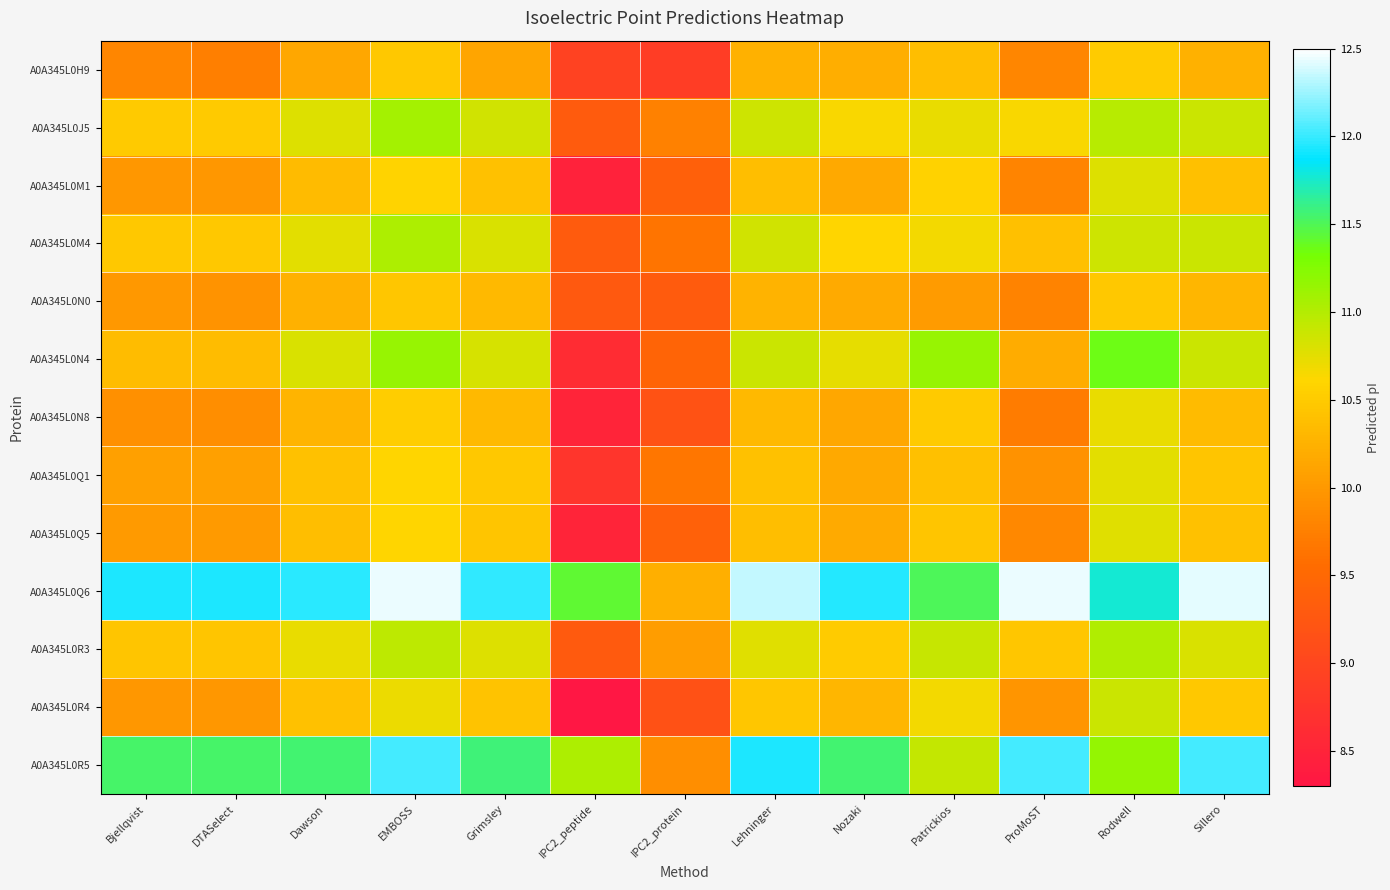

Reading right to left, extract all data points from this chart.

A0A345L0H9: Sillero=10.2	Rodwell=10.5	ProMoST=9.8	Patrickios=10.4	Nozaki=10.2	Lehninger=10.2	IPC2_protein=8.9	IPC2_peptide=8.9	Grimsley=10.1	EMBOSS=10.5	Dawson=10.1	DTASelect=9.8	Bjellqvist=9.8
A0A345L0J5: Sillero=10.9	Rodwell=11.0	ProMoST=10.6	Patrickios=10.7	Nozaki=10.6	Lehninger=10.9	IPC2_protein=9.8	IPC2_peptide=9.3	Grimsley=10.8	EMBOSS=11.1	Dawson=10.8	DTASelect=10.5	Bjellqvist=10.5
A0A345L0M1: Sillero=10.4	Rodwell=10.8	ProMoST=9.8	Patrickios=10.6	Nozaki=10.2	Lehninger=10.4	IPC2_protein=9.4	IPC2_peptide=8.5	Grimsley=10.4	EMBOSS=10.6	Dawson=10.3	DTASelect=10.0	Bjellqvist=10.0
A0A345L0M4: Sillero=10.9	Rodwell=10.9	ProMoST=10.4	Patrickios=10.7	Nozaki=10.6	Lehninger=10.8	IPC2_protein=9.6	IPC2_peptide=9.3	Grimsley=10.8	EMBOSS=11.0	Dawson=10.7	DTASelect=10.5	Bjellqvist=10.5
A0A345L0N0: Sillero=10.3	Rodwell=10.5	ProMoST=9.8	Patrickios=10.0	Nozaki=10.2	Lehninger=10.3	IPC2_protein=9.3	IPC2_peptide=9.3	Grimsley=10.3	EMBOSS=10.5	Dawson=10.2	DTASelect=10.0	Bjellqvist=10.0
A0A345L0N4: Sillero=10.9	Rodwell=11.4	ProMoST=10.2	Patrickios=11.1	Nozaki=10.7	Lehninger=10.9	IPC2_protein=9.4	IPC2_peptide=8.6	Grimsley=10.8	EMBOSS=11.1	Dawson=10.8	DTASelect=10.4	Bjellqvist=10.4
A0A345L0N8: Sillero=10.3	Rodwell=10.7	ProMoST=9.7	Patrickios=10.5	Nozaki=10.1	Lehninger=10.3	IPC2_protein=9.2	IPC2_peptide=8.5	Grimsley=10.3	EMBOSS=10.5	Dawson=10.3	DTASelect=9.9	Bjellqvist=9.9
A0A345L0Q1: Sillero=10.4	Rodwell=10.8	ProMoST=9.9	Patrickios=10.4	Nozaki=10.2	Lehninger=10.4	IPC2_protein=9.6	IPC2_peptide=8.8	Grimsley=10.5	EMBOSS=10.6	Dawson=10.4	DTASelect=10.1	Bjellqvist=10.1
A0A345L0Q5: Sillero=10.4	Rodwell=10.8	ProMoST=9.8	Patrickios=10.4	Nozaki=10.2	Lehninger=10.4	IPC2_protein=9.4	IPC2_peptide=8.5	Grimsley=10.4	EMBOSS=10.6	Dawson=10.4	DTASelect=10.0	Bjellqvist=10.0
A0A345L0Q6: Sillero=12.4	Rodwell=11.8	ProMoST=12.4	Patrickios=11.5	Nozaki=11.9	Lehninger=12.3	IPC2_protein=10.2	IPC2_peptide=11.4	Grimsley=12.0	EMBOSS=12.4	Dawson=12.0	DTASelect=11.9	Bjellqvist=11.9
A0A345L0R3: Sillero=10.8	Rodwell=11.0	ProMoST=10.5	Patrickios=10.9	Nozaki=10.5	Lehninger=10.8	IPC2_protein=10.0	IPC2_peptide=9.3	Grimsley=10.8	EMBOSS=10.9	Dawson=10.7	DTASelect=10.4	Bjellqvist=10.4
A0A345L0R4: Sillero=10.5	Rodwell=10.9	ProMoST=10.0	Patrickios=10.7	Nozaki=10.3	Lehninger=10.5	IPC2_protein=9.2	IPC2_peptide=8.3	Grimsley=10.4	EMBOSS=10.7	Dawson=10.4	DTASelect=10.0	Bjellqvist=10.0
A0A345L0R5: Sillero=12.0	Rodwell=11.2	ProMoST=12.0	Patrickios=10.9	Nozaki=11.6	Lehninger=11.9	IPC2_protein=9.9	IPC2_peptide=11.0	Grimsley=11.6	EMBOSS=12.0	Dawson=11.6	DTASelect=11.5	Bjellqvist=11.5